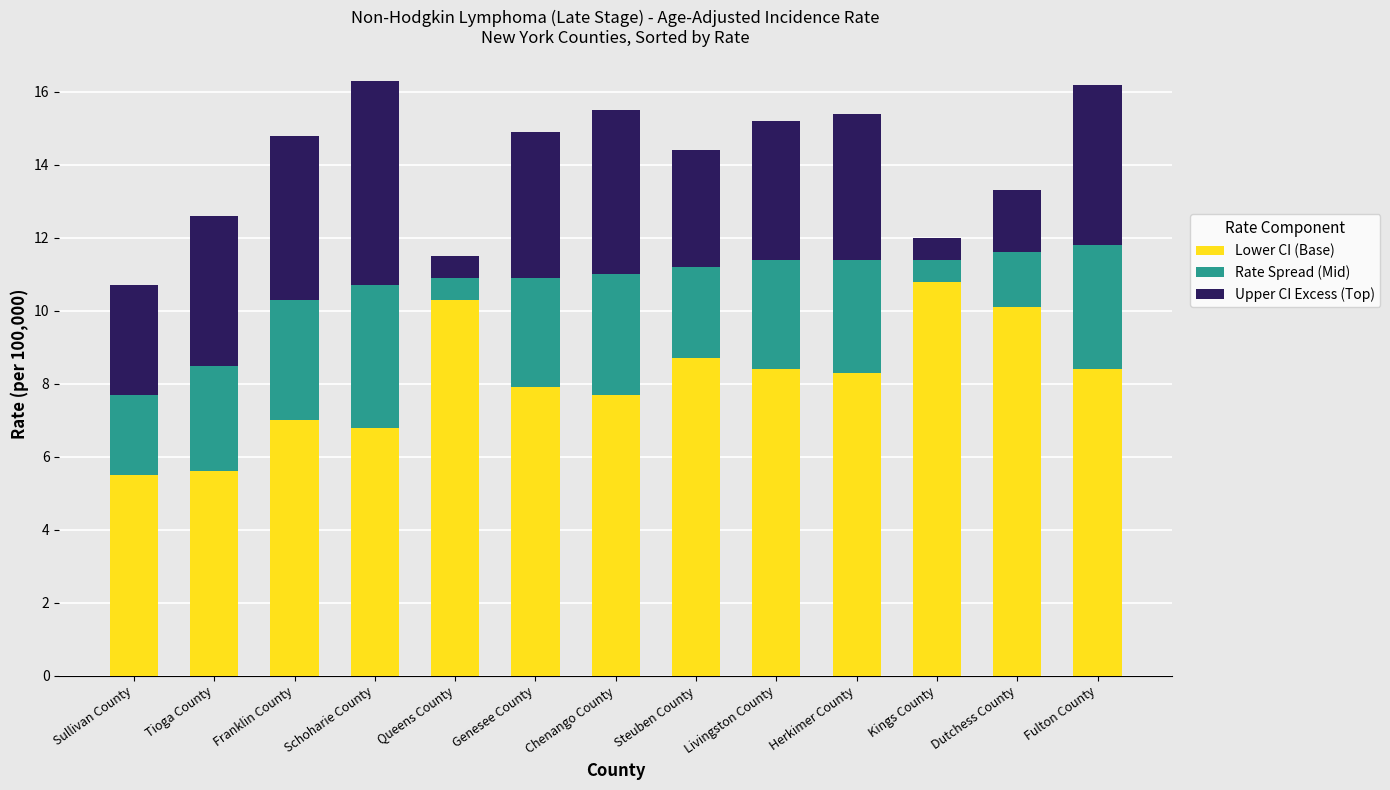

At which label does Lower CI (Base) reach its peak?

Kings County